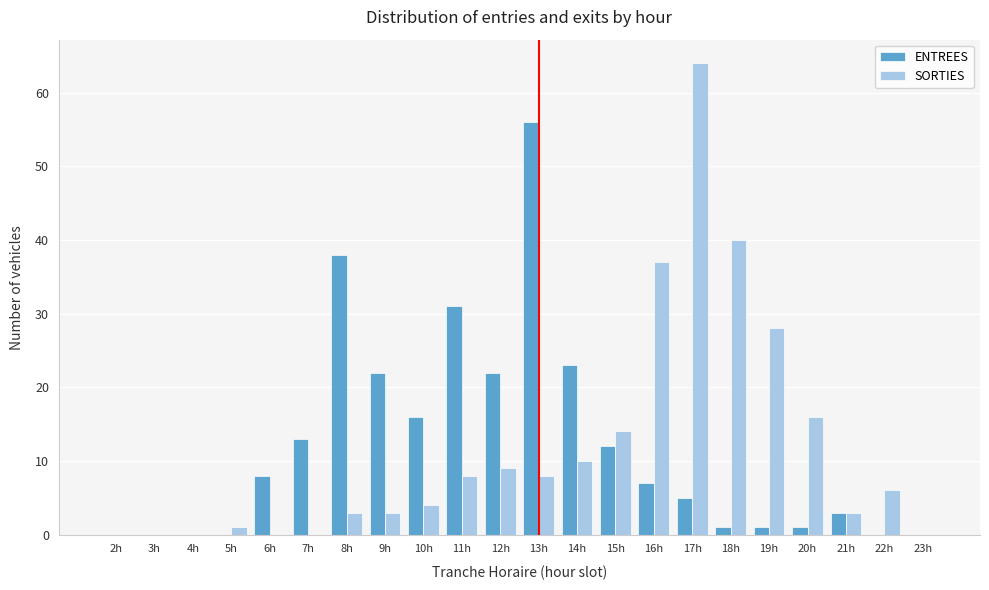

What is the highest value of the SORTIES series?

64